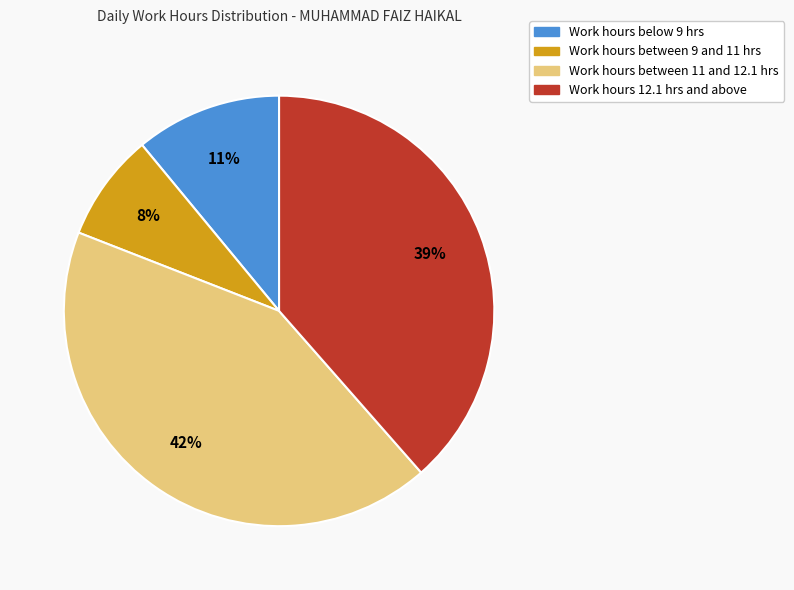

What percentage is the Work hours between 11 and 12.1 hrs slice, to the nearest percent?

42%